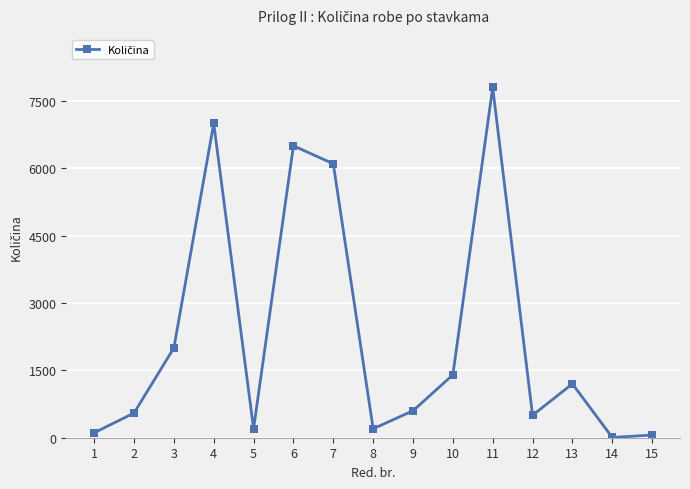

Reading left to right, list all the values displayed in this chart.

1=110	2=550	3=2000	4=7000	5=200	6=6500	7=6100	8=200	9=600	10=1400	11=7800	12=500	13=1200	14=6	15=60